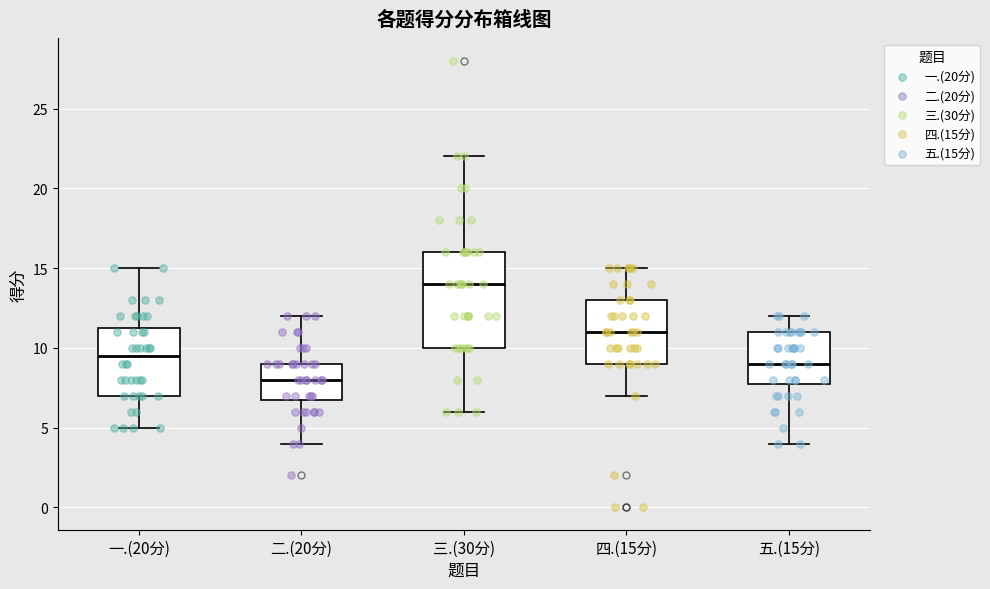

Reading left to right, read every box against the y-axis: the position of its median line, the range the box covers, and the ends of its whiskers. The values are not printed on the chart, so give them approximately, as read against the axis.

一.(20分): median 9.5, box 7.0 to 11.5, whiskers 5.0 to 15.0
二.(20分): median 8.0, box 7.0 to 9.0, whiskers 4.0 to 12.0
三.(30分): median 14.0, box 10.0 to 16.0, whiskers 6.0 to 22.0
四.(15分): median 11.0, box 9.0 to 13.0, whiskers 7.0 to 15.0
五.(15分): median 9.0, box 8.0 to 11.0, whiskers 4.0 to 12.0